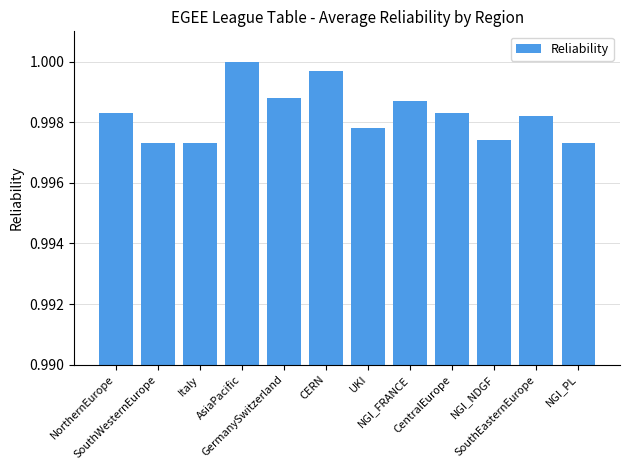

What is the sum of all values?

12.0